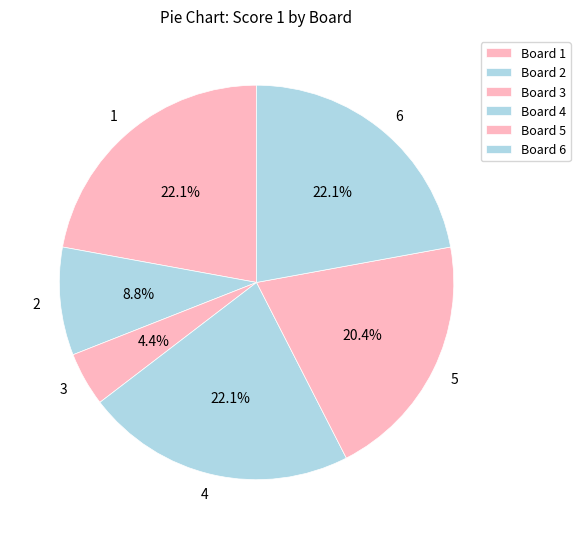

What percentage do 6 and 4 together represent?

44.2%